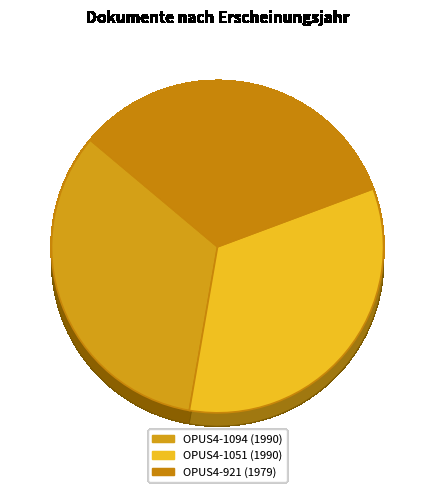

To the nearest percent, what is the combined percentage of OPUS4-1094 and OPUS4-921?

67%